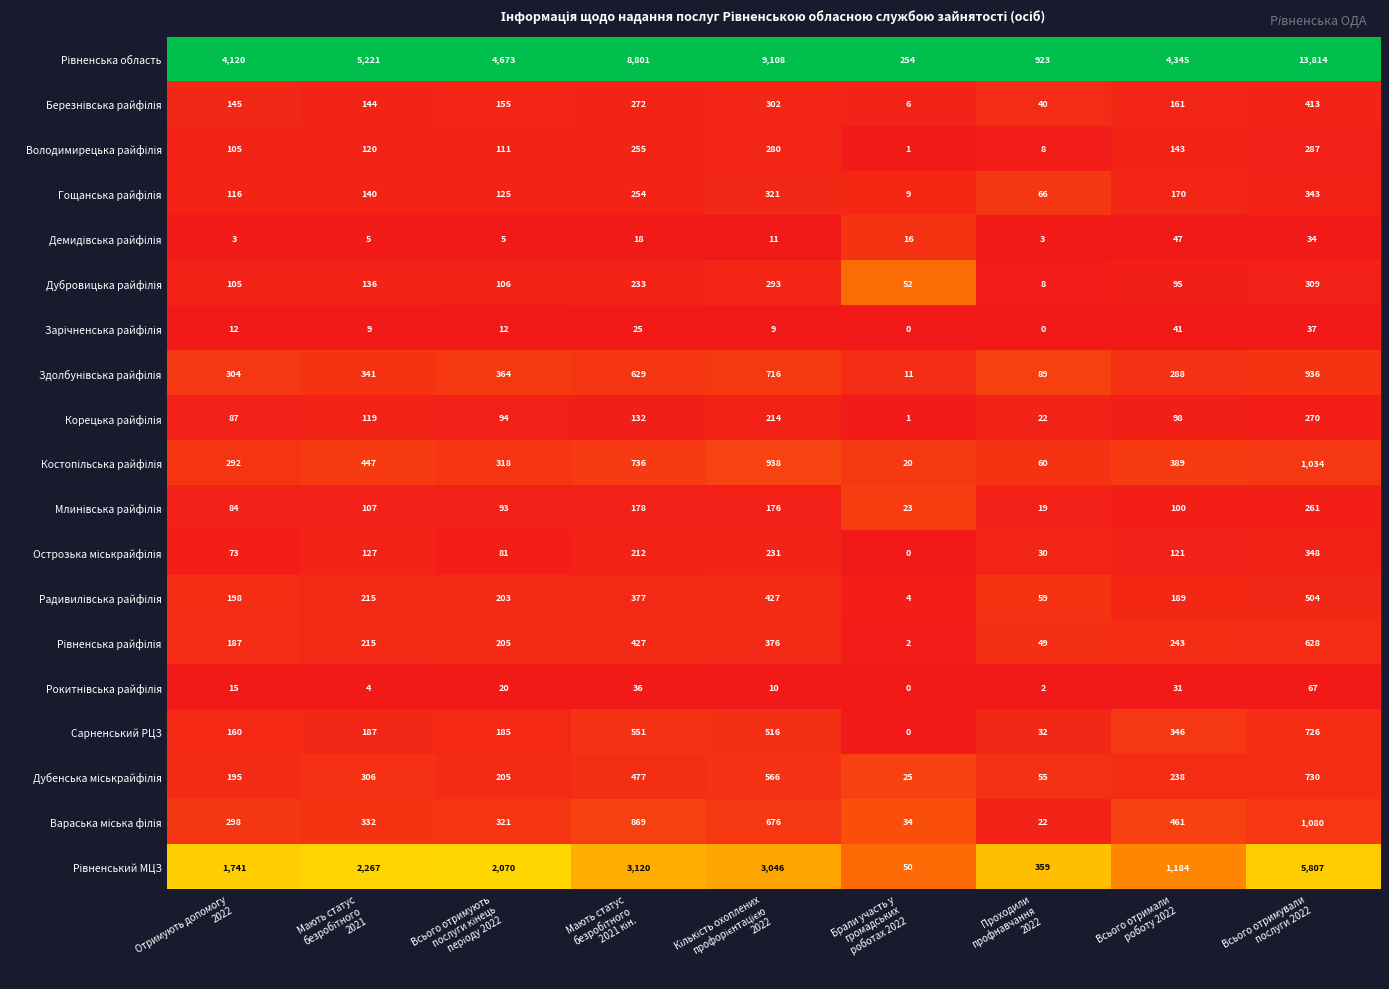

What is the greatest value displayed?

13814